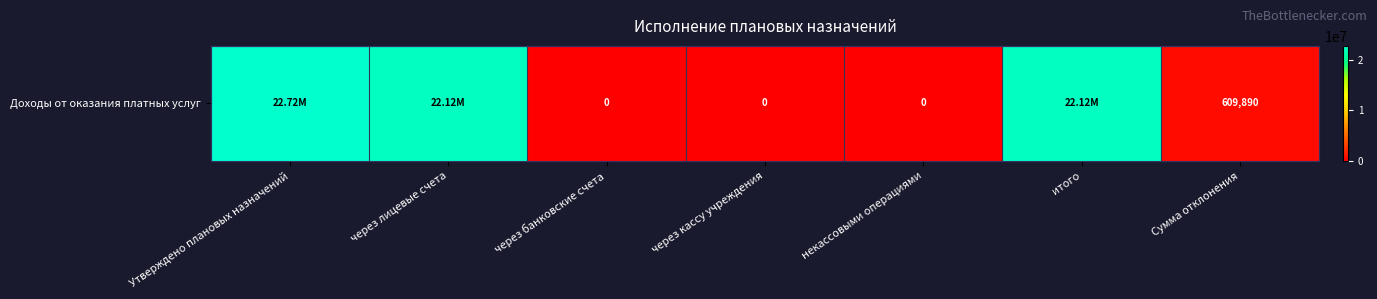

What is the difference between the values at Утверждено плановых назначений and итого?

609889.9